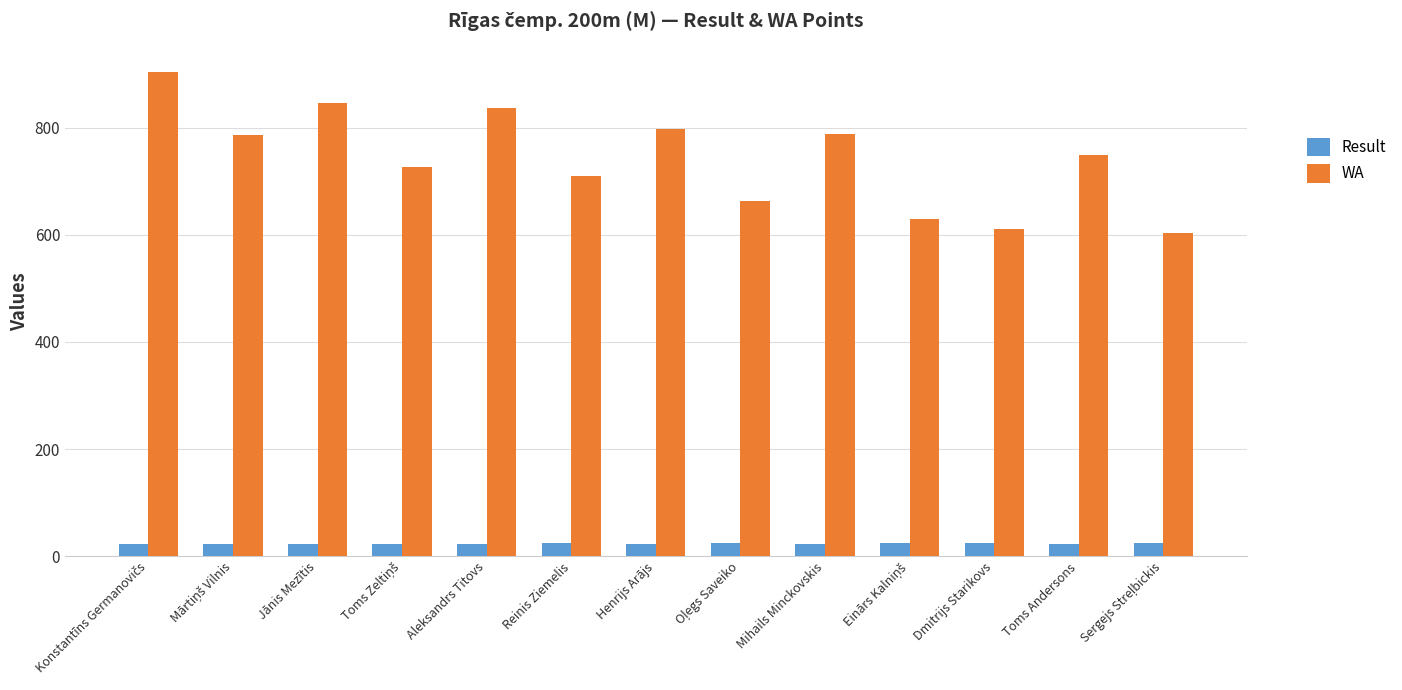

What are all the series names shown in the legend?

Result, WA